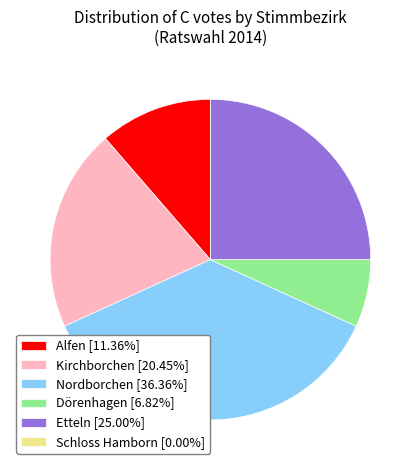

Combined, do Alfen [11.36%] and Etteln [25.00%] account for over 50%?

No